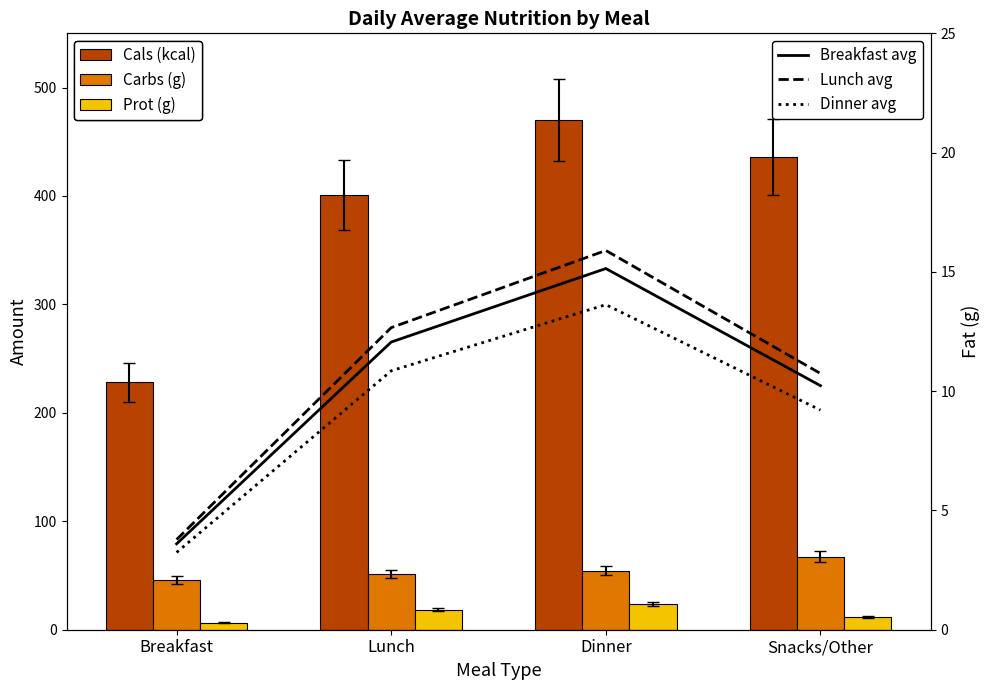

What is the value of the Cals (kcal) bar at the 3rd from the left?

470.0